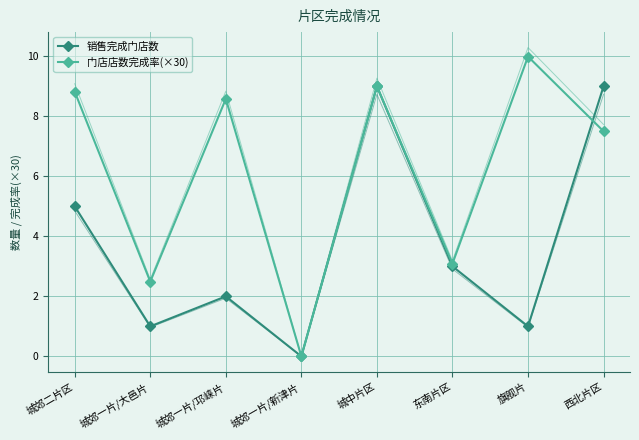

Where does the 门店店数完成率(×30) series first go above 8?

城郊二片区